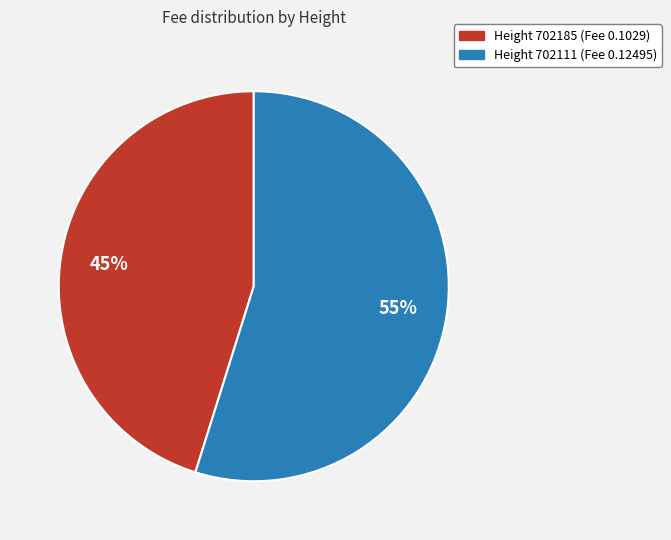

To the nearest percent, what is the average slice percentage?

50%